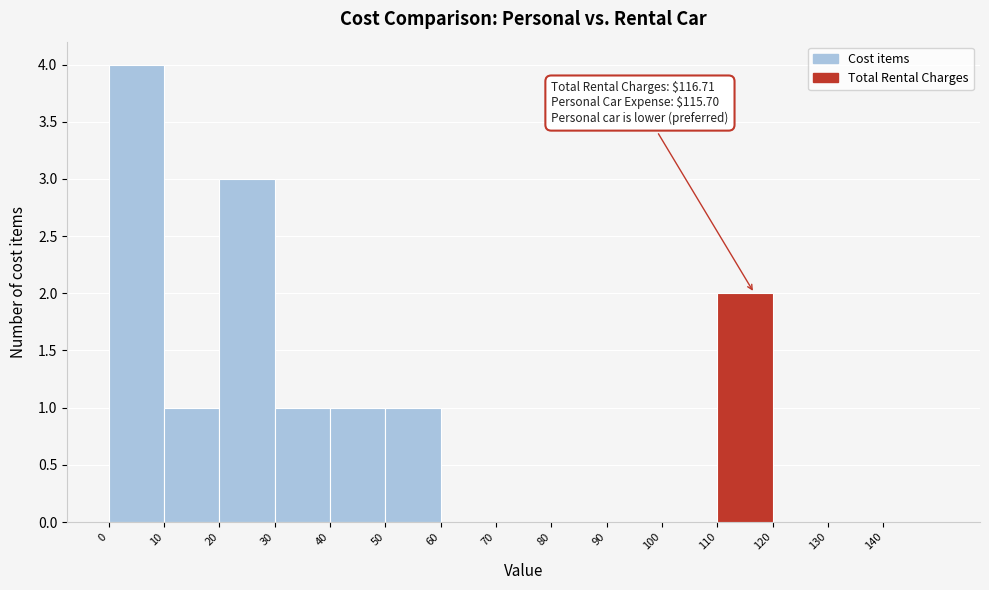

Over which range of the x-axis is the bar tallest?

0 to 10